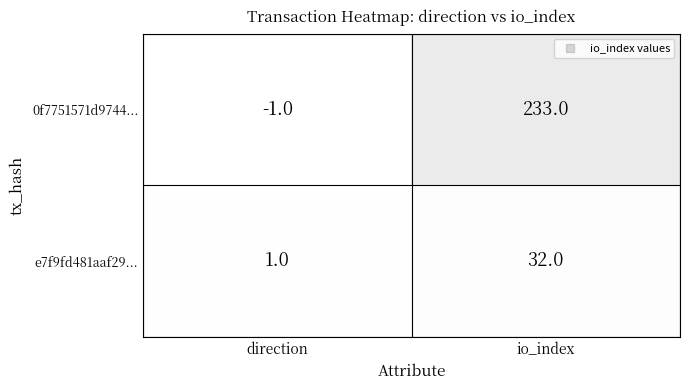

Reading right to left, extract all data points from this chart.

0f7751571d9744...: 233	-1
e7f9fd481aaf29...: 32	1